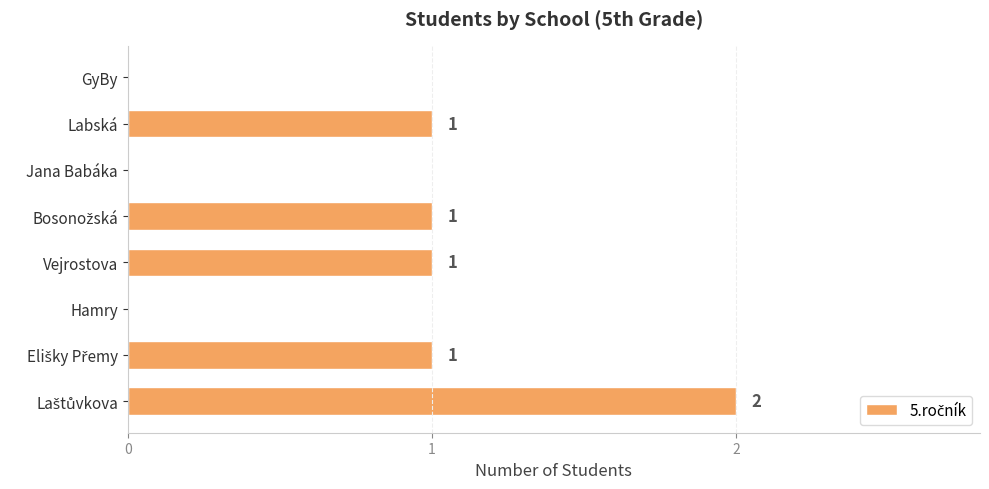

What is the sum of all values?

6